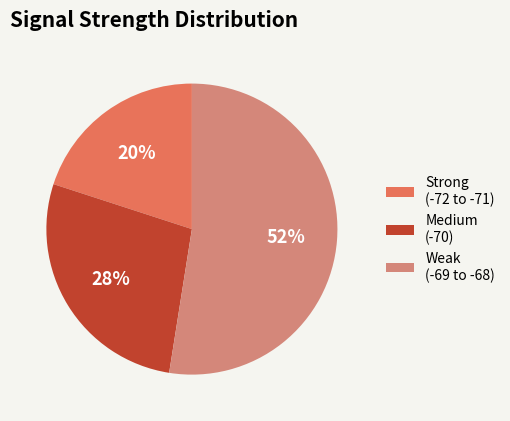

Do Medium (-70) and Weak (-69 to -68) together represent more than half of the pie?

Yes